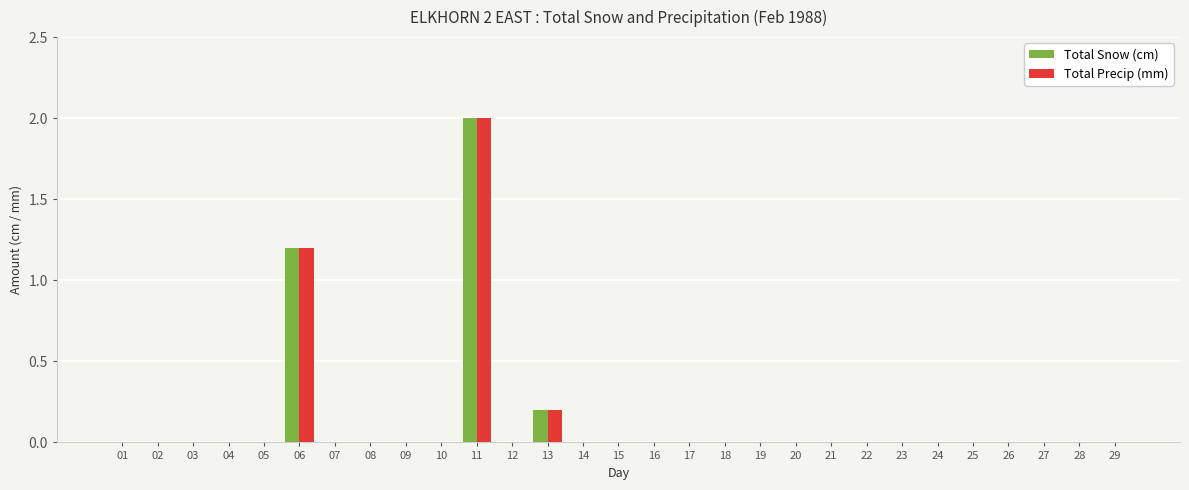

What is the sum of all Total Precip (mm) values?

3.4